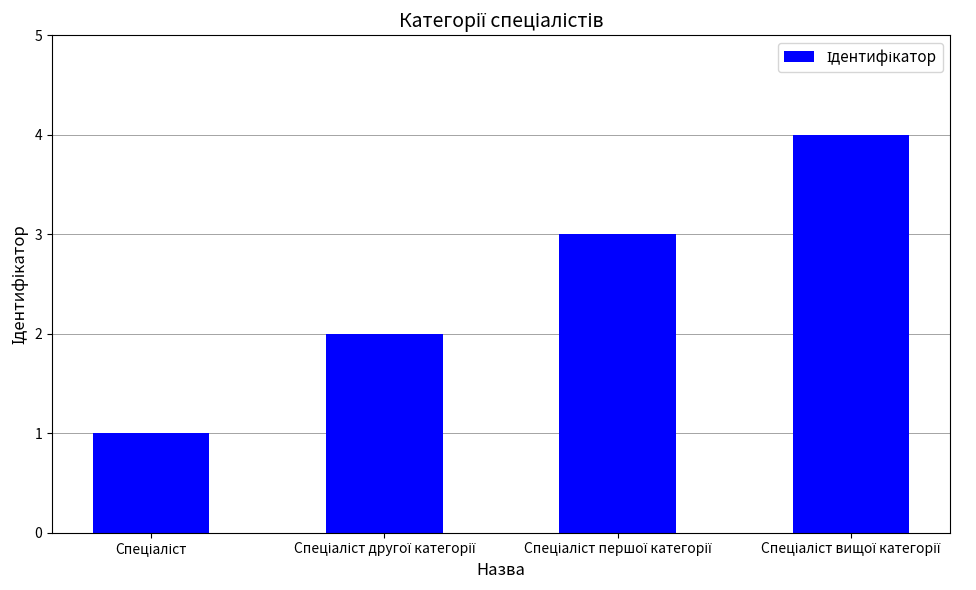

Count the number of data series in this chart.

1